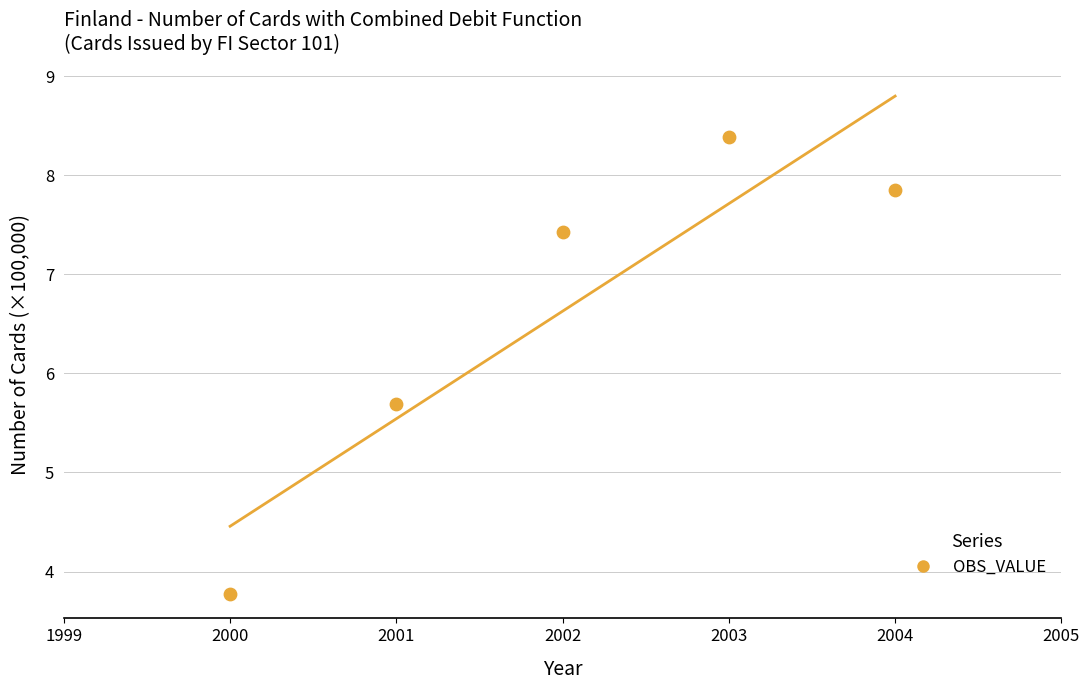

What is the average X value?

2002.0